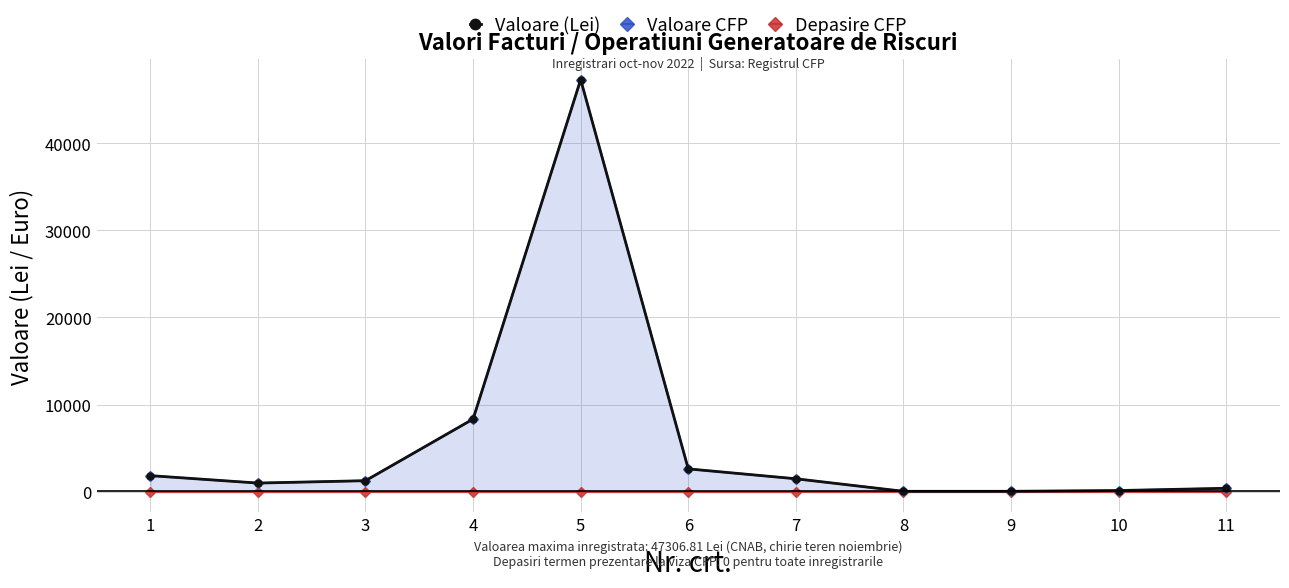

Is it true that Valoare CFP equals 985.4 at 2?

True